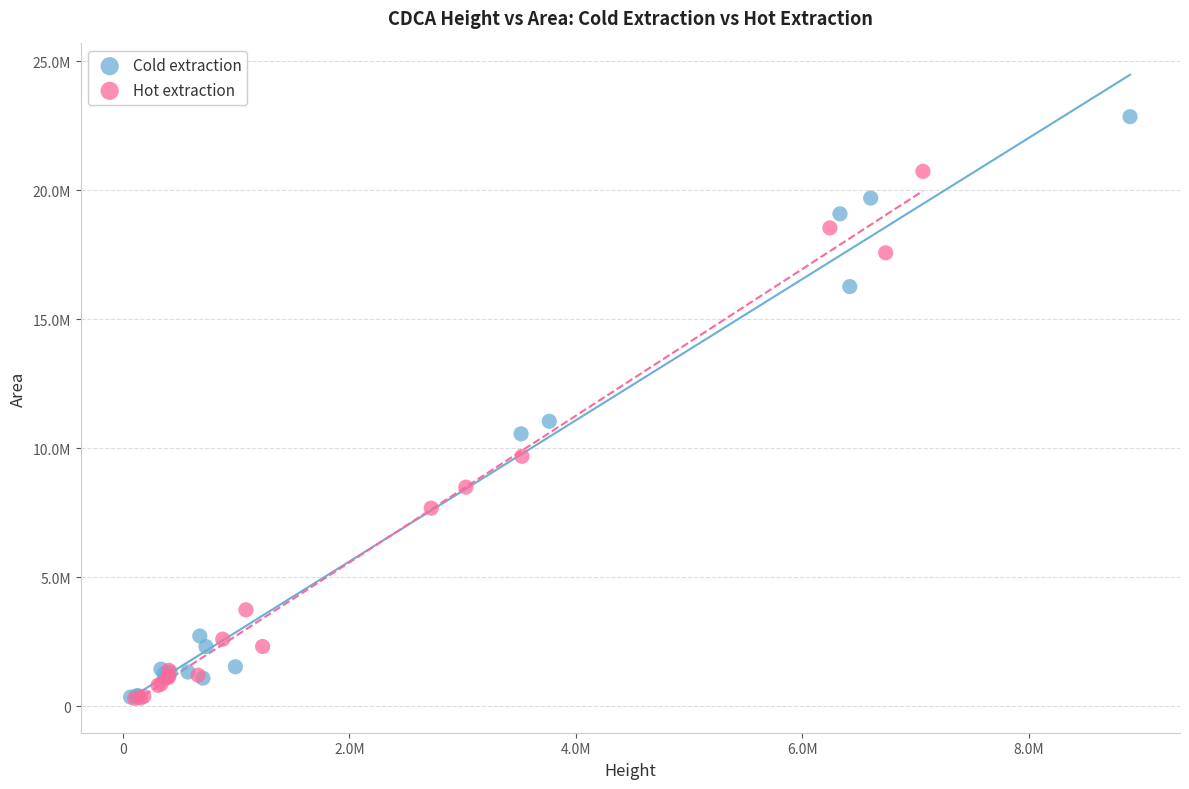

Which series has the widest spread of Y values?

Cold extraction